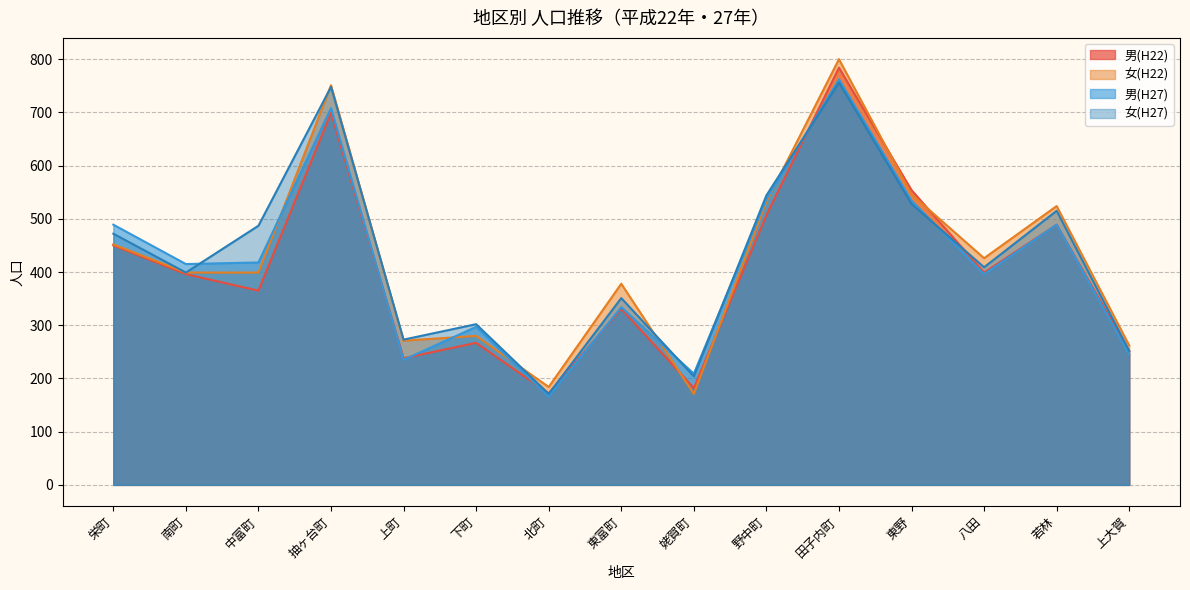

Which series ends up on top after the final intersection of 女(H27) and 女(H22)?

女(H22)